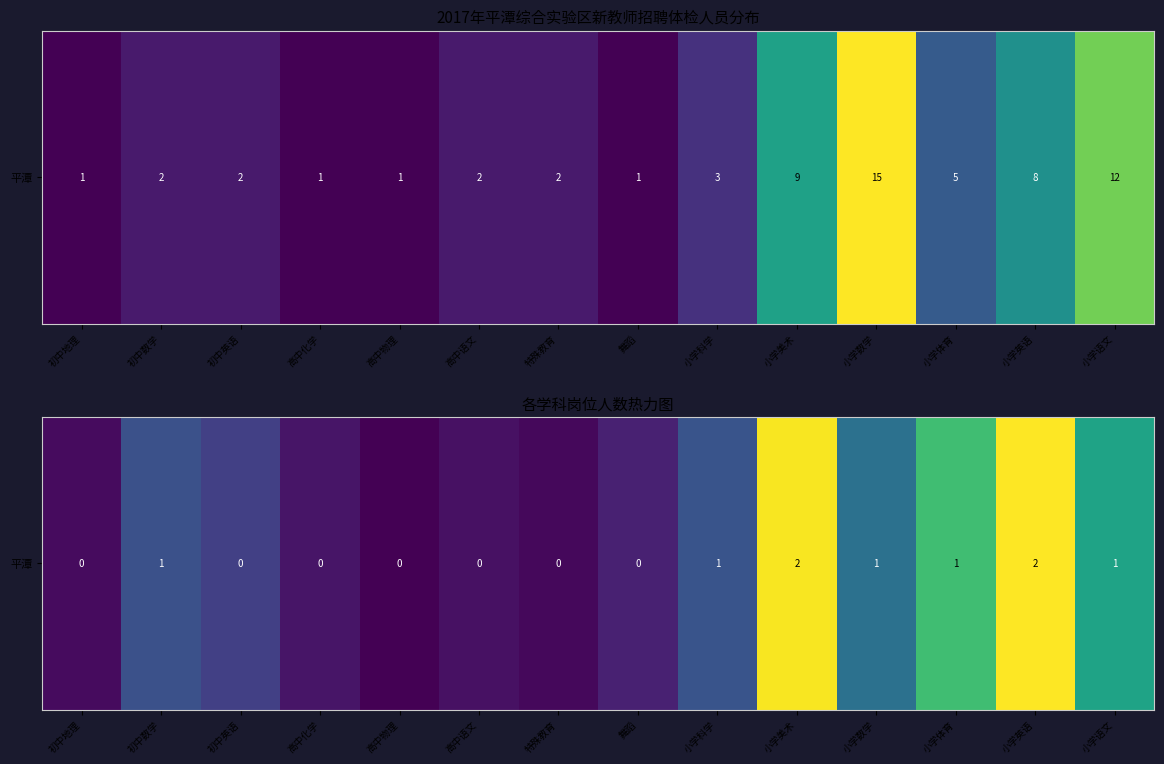

Read the value at 特殊教育.

0.1